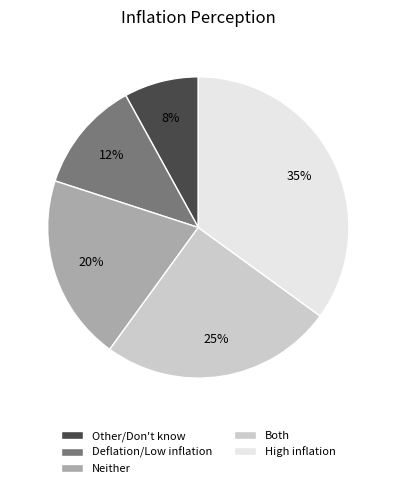

The Neither slice represents 13% of the pie. True or false?

False